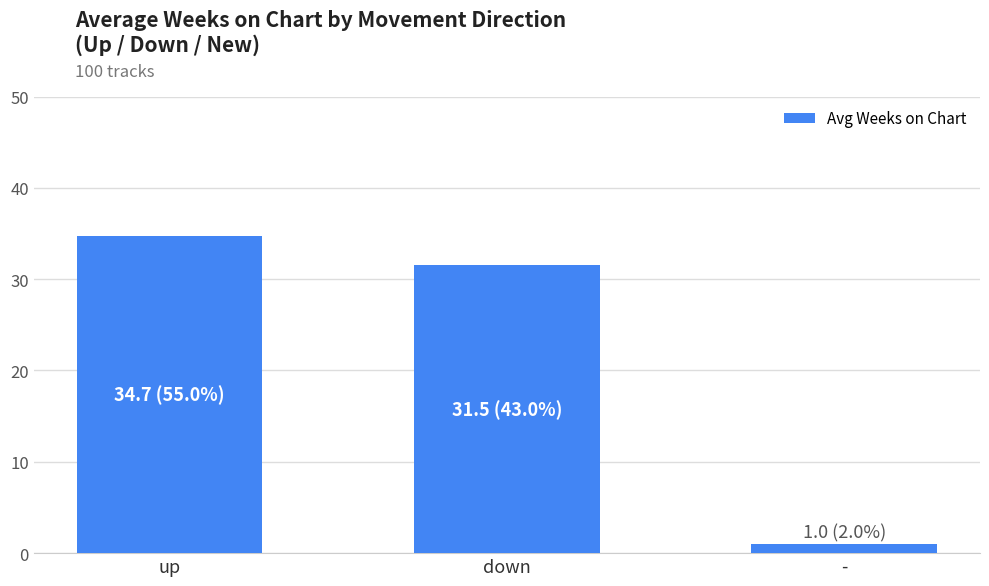

Does the chart contain stacked bars?

No